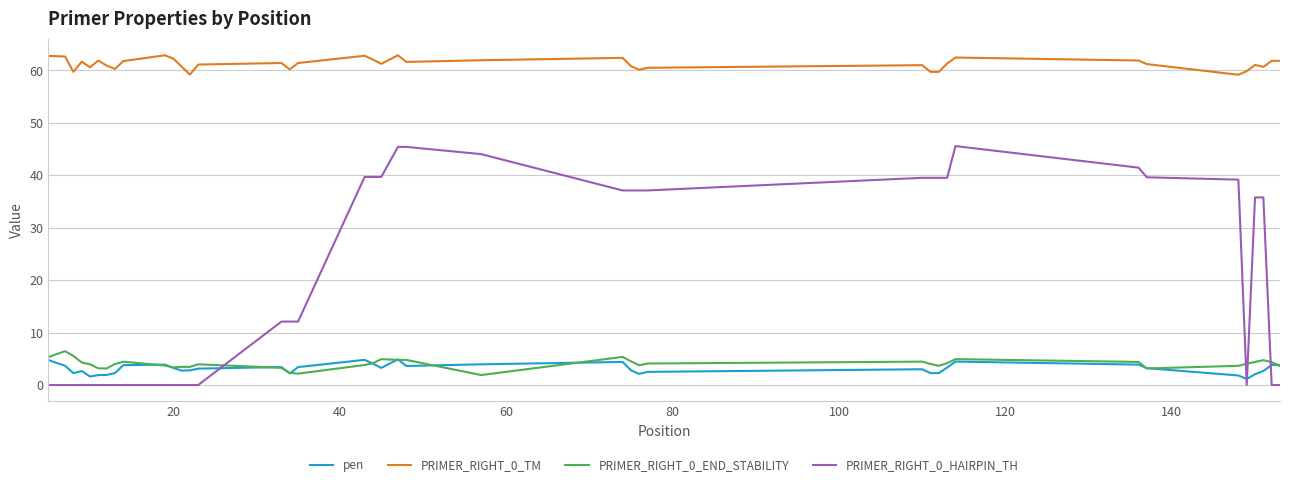

What is the maximum value for pen?

4.9